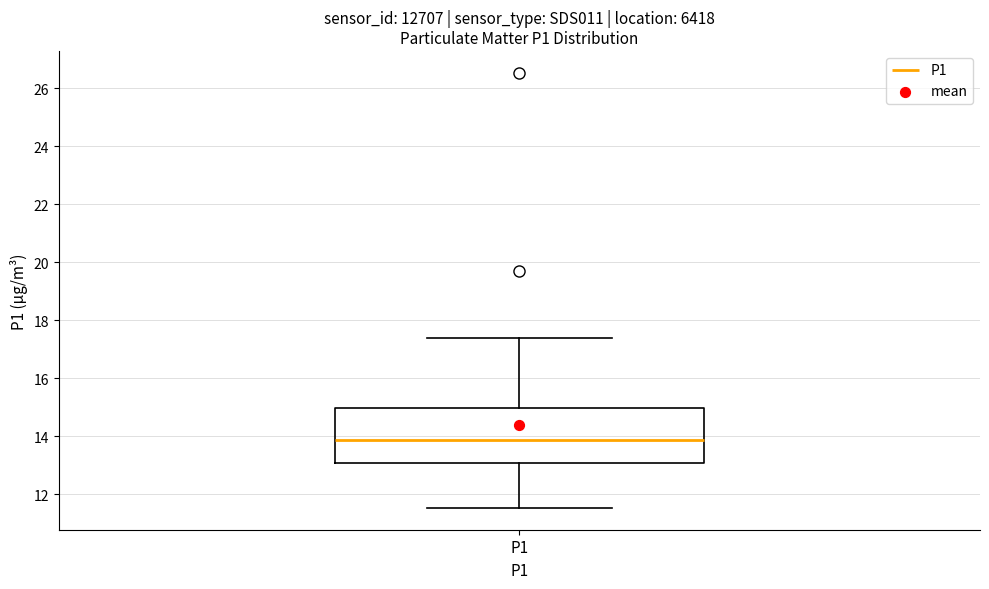

Where is the upper edge of the box for P1 on the y-axis? The values are not printed on the chart, so give them approximately, as read against the axis.

15.0